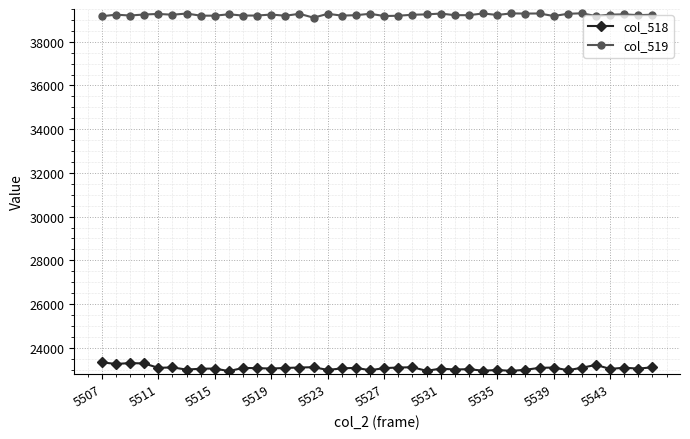

Does the chart display data point markers on the line(s)?

Yes